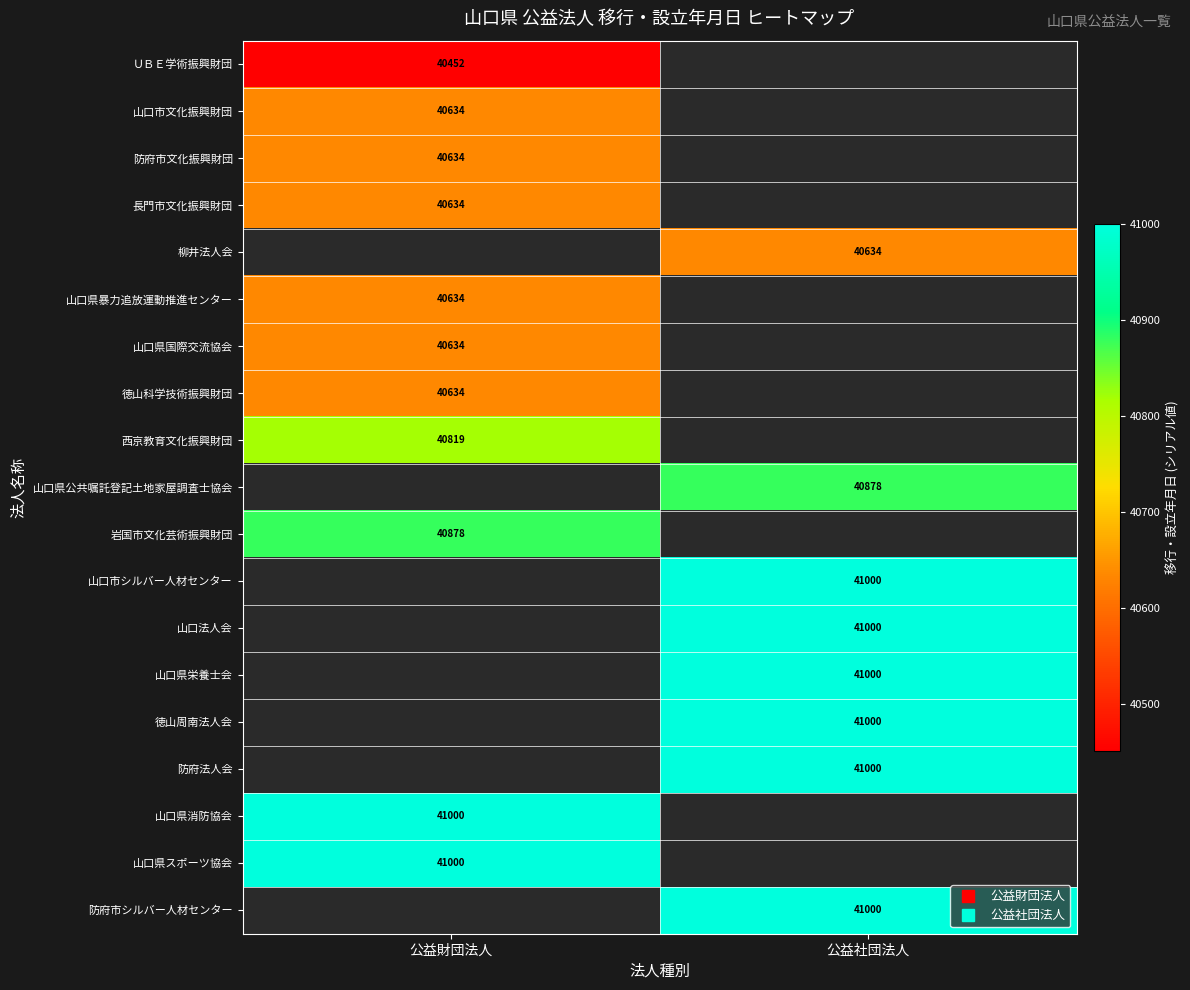

At how many categories does at least one series exceed 40922?

2